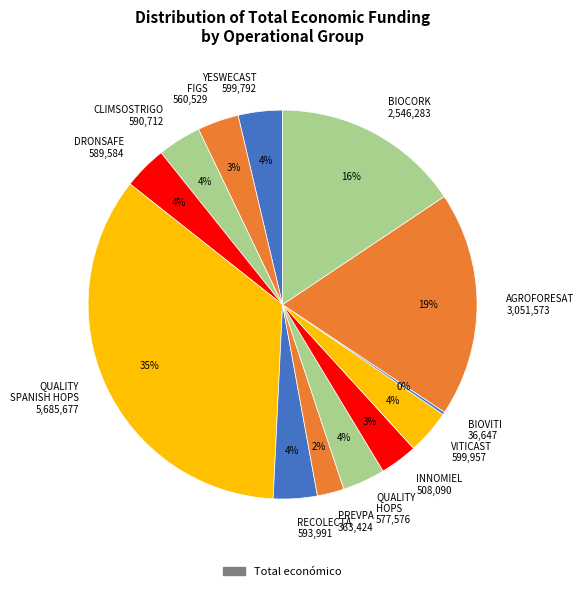

Between QUALITY SPANISH HOPS 5,685,677 and CLIMSOSTRIGO 590,712, which is larger?

QUALITY SPANISH HOPS 5,685,677